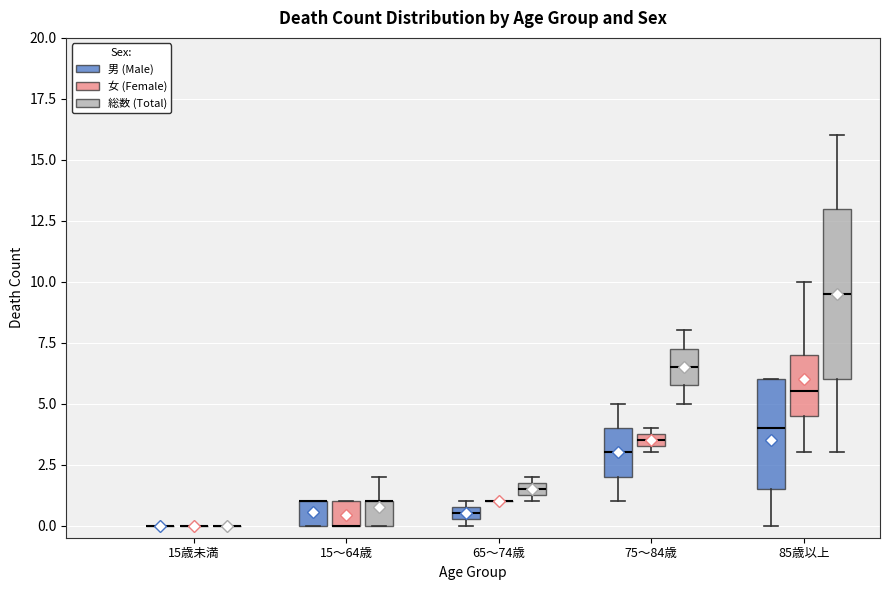

Comparing the boxes themselves (not the whiskers), which one is the tallest?

85歳以上 (総数 (Total))